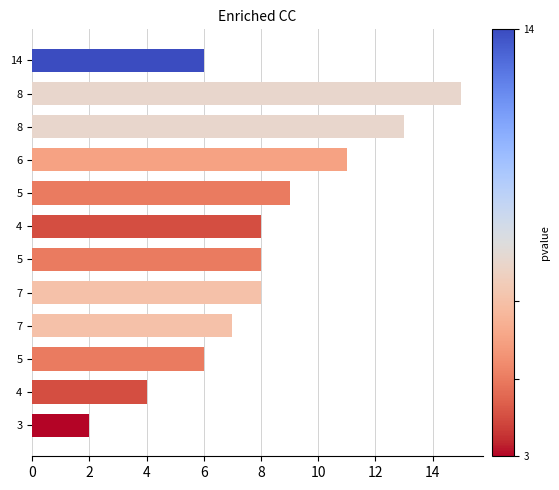

Are the bars grouped side by side (vs. stacked)?

No